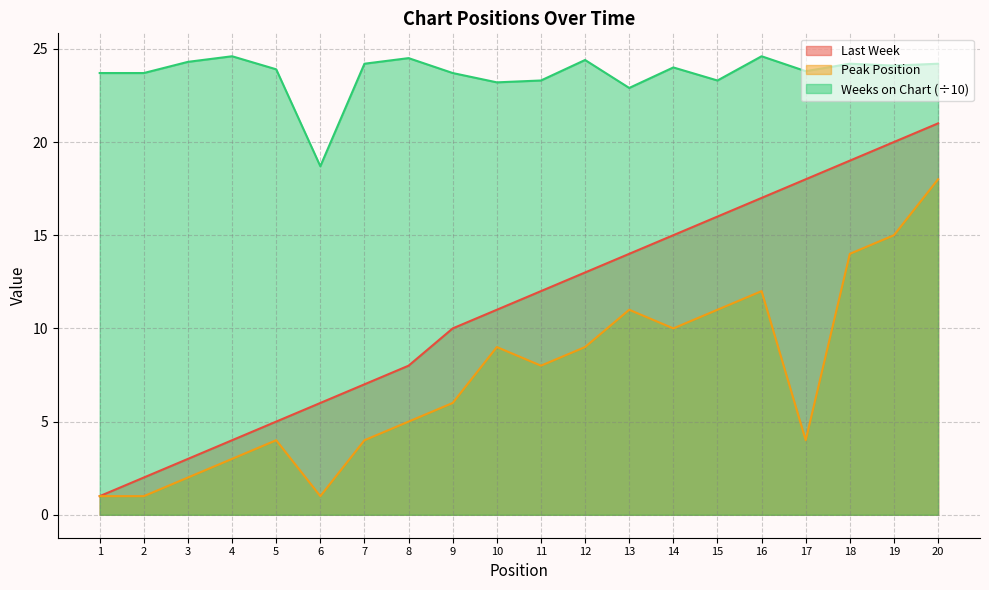

Does the chart have visible grid lines?

Yes